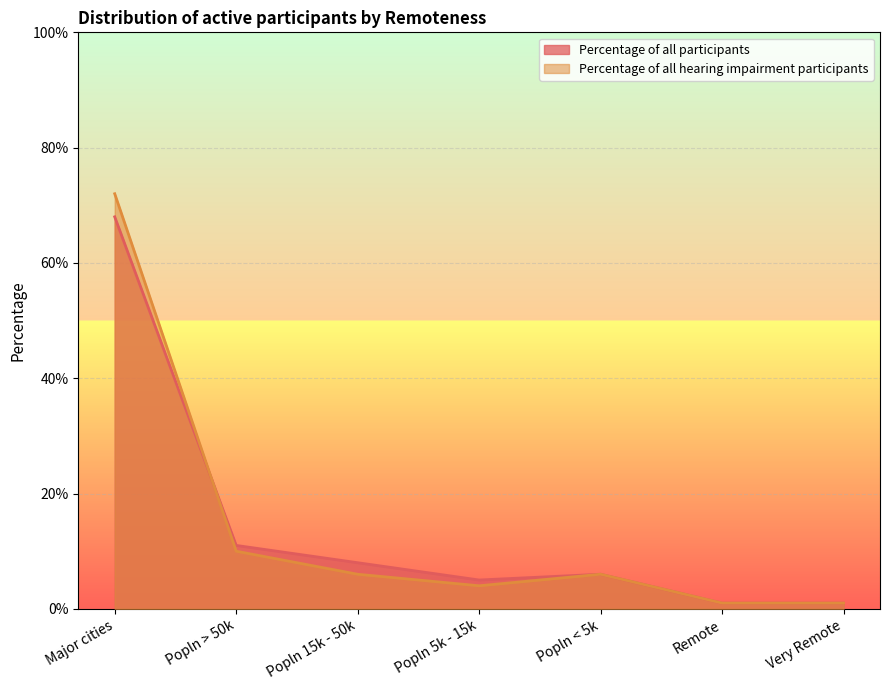

Reading left to right, what are all the values shown in this chart?

Percentage of all participants: 0.7	0.1	0.1	0.1	0.1	0.0	0.0
Percentage of all hearing impairment participants: 0.7	0.1	0.1	0.0	0.1	0.0	0.0